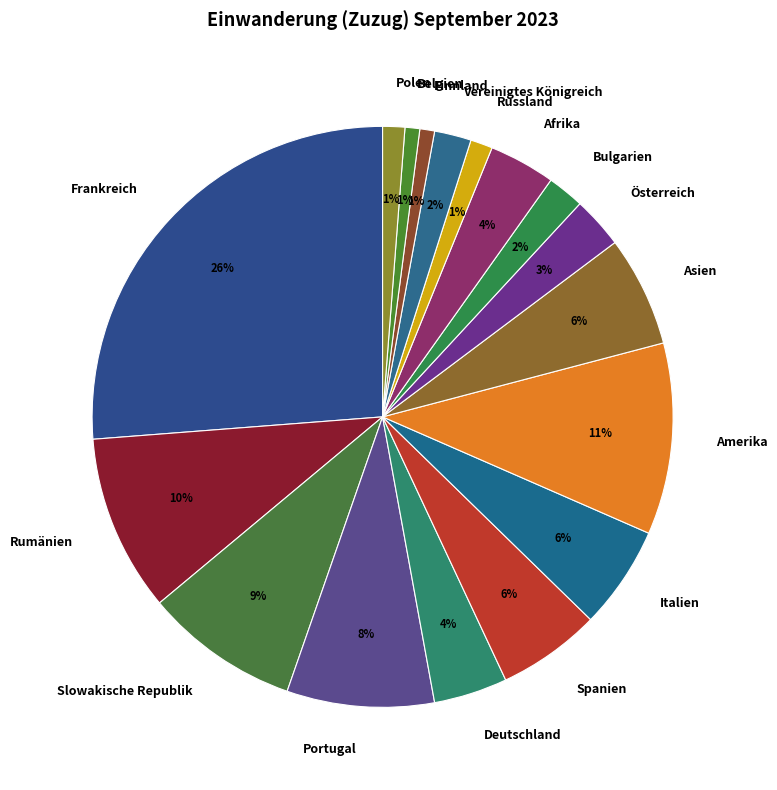

How many segments does this pie chart have?

17